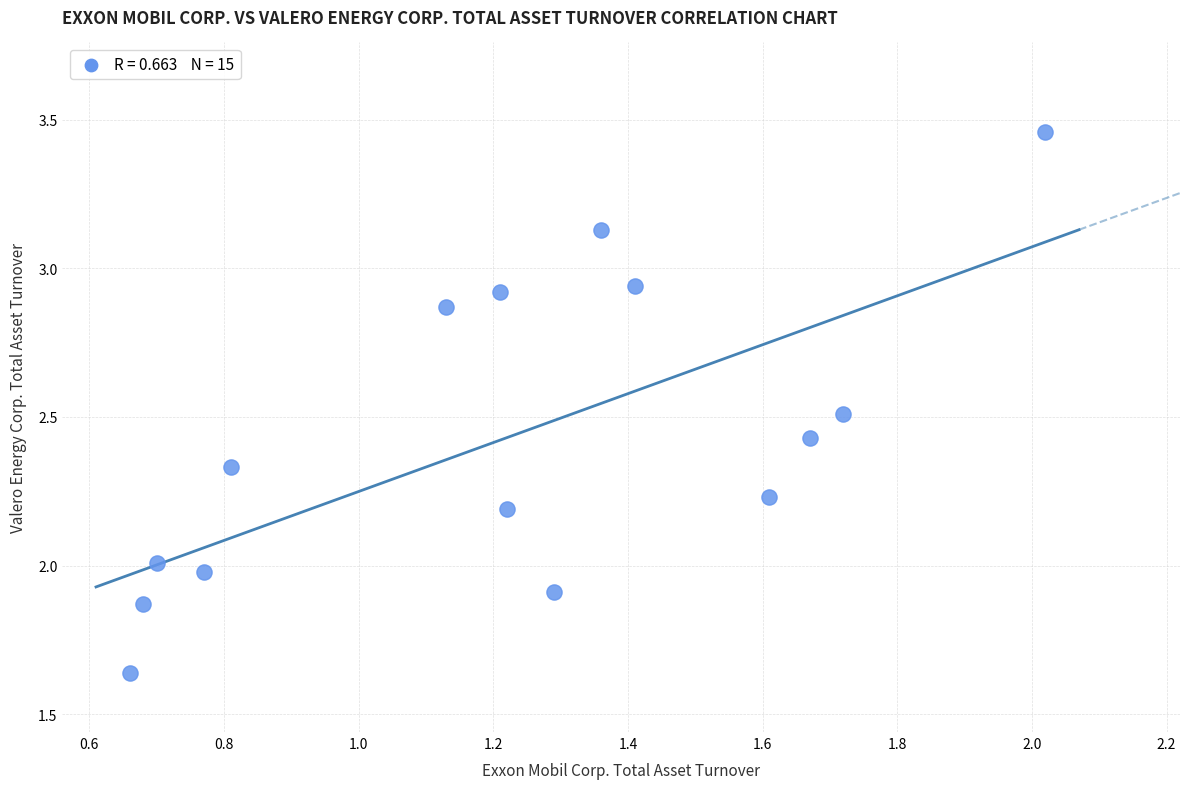

What is the range of Y values (max minus min)?

1.8